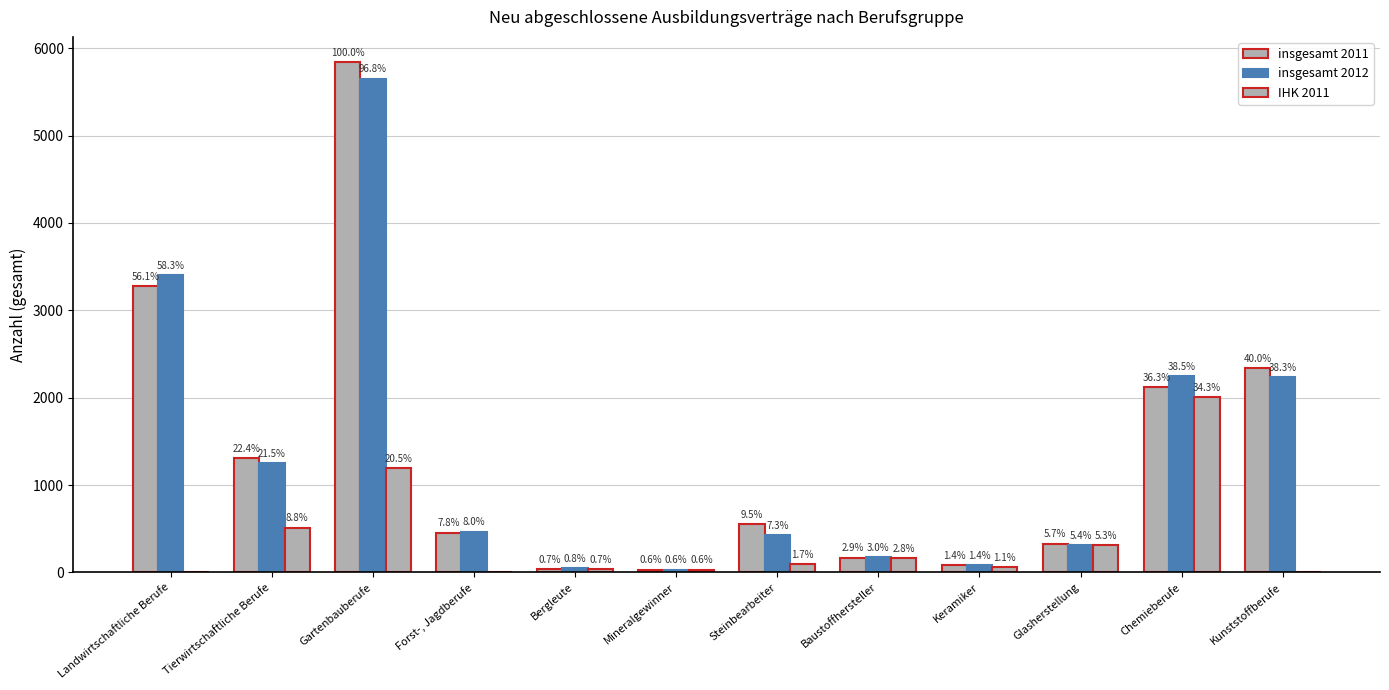

What is the label of the 8th bar from the left?

Baustoffhersteller